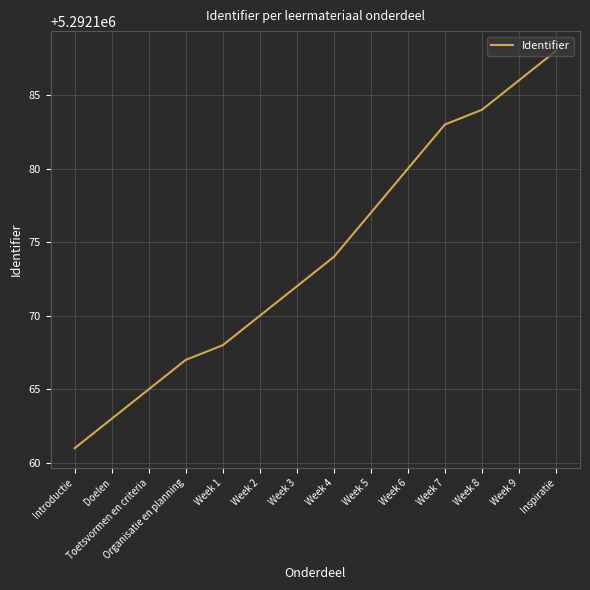

Reading left to right, what are all the values shown in this chart?

Introductie=5292161	Doelen=5292163	Toetsvormen en criteria=5292165	Organisatie en planning=5292167	Week 1=5292168	Week 2=5292170	Week 3=5292172	Week 4=5292174	Week 5=5292177	Week 6=5292180	Week 7=5292183	Week 8=5292184	Week 9=5292186	Inspiratie=5292188